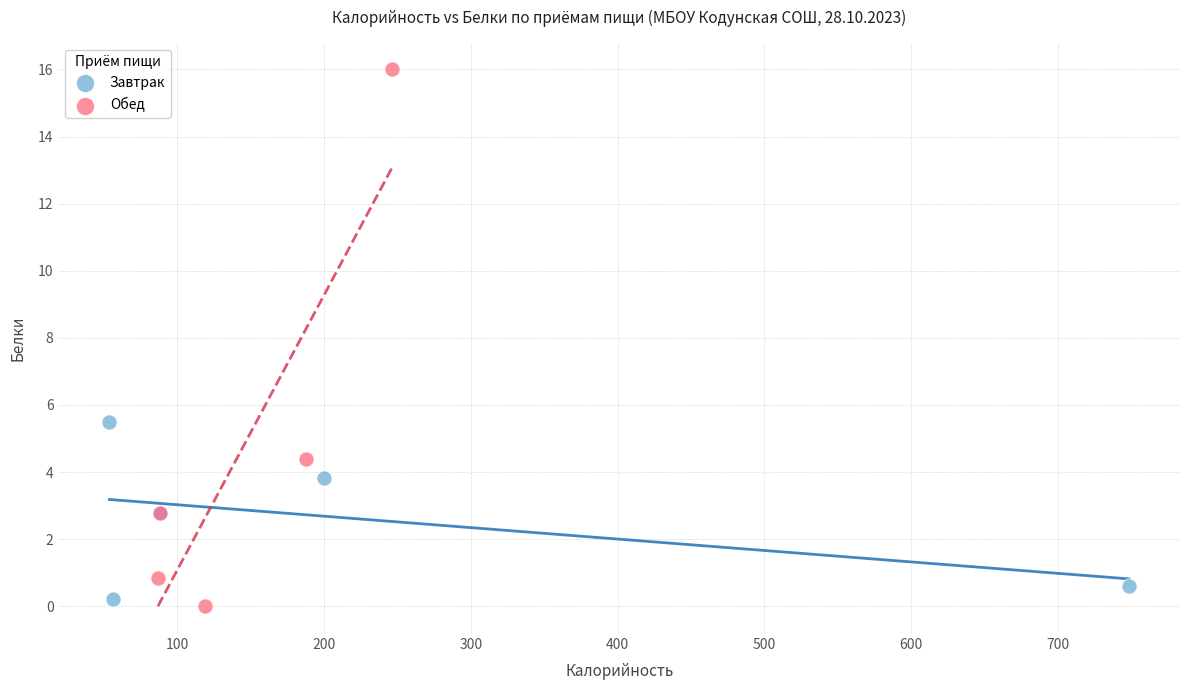

Which series contains the highest Y value?

Обед